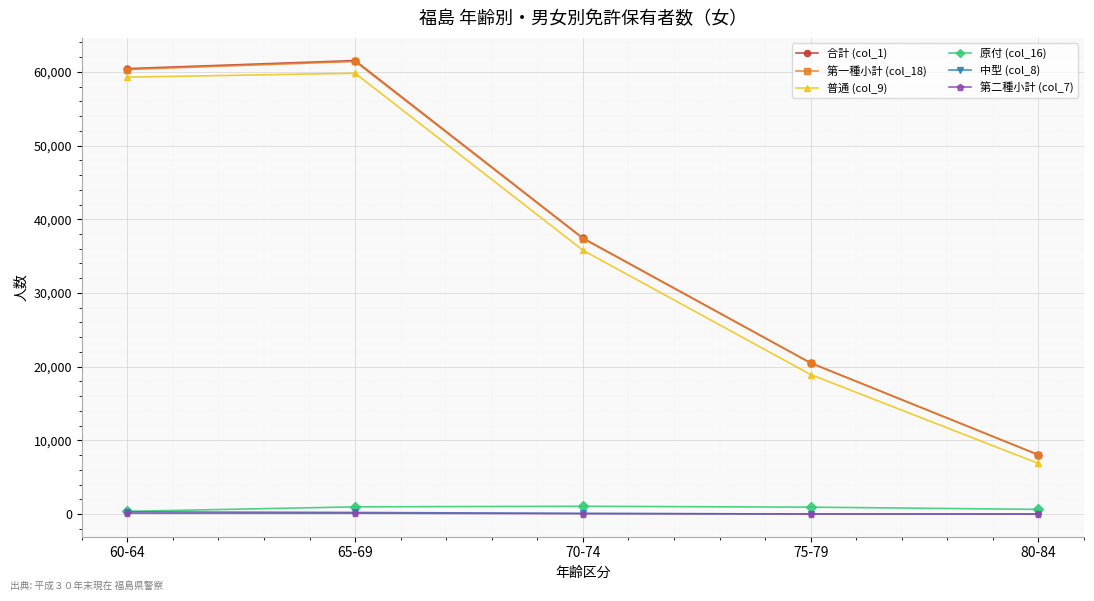

How many categories are shown in the chart?

5